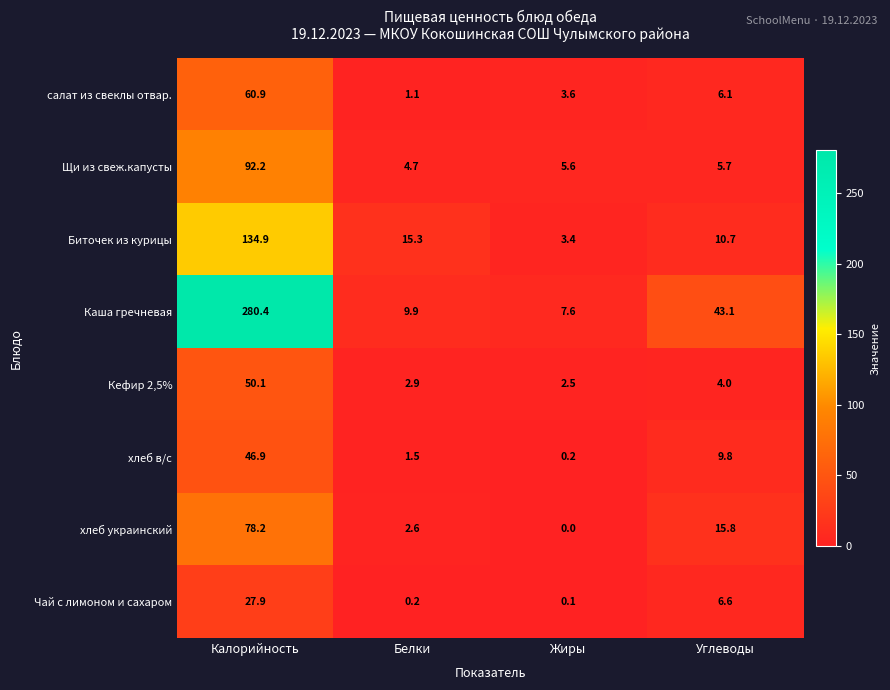

How many categories are shown in the chart?

4